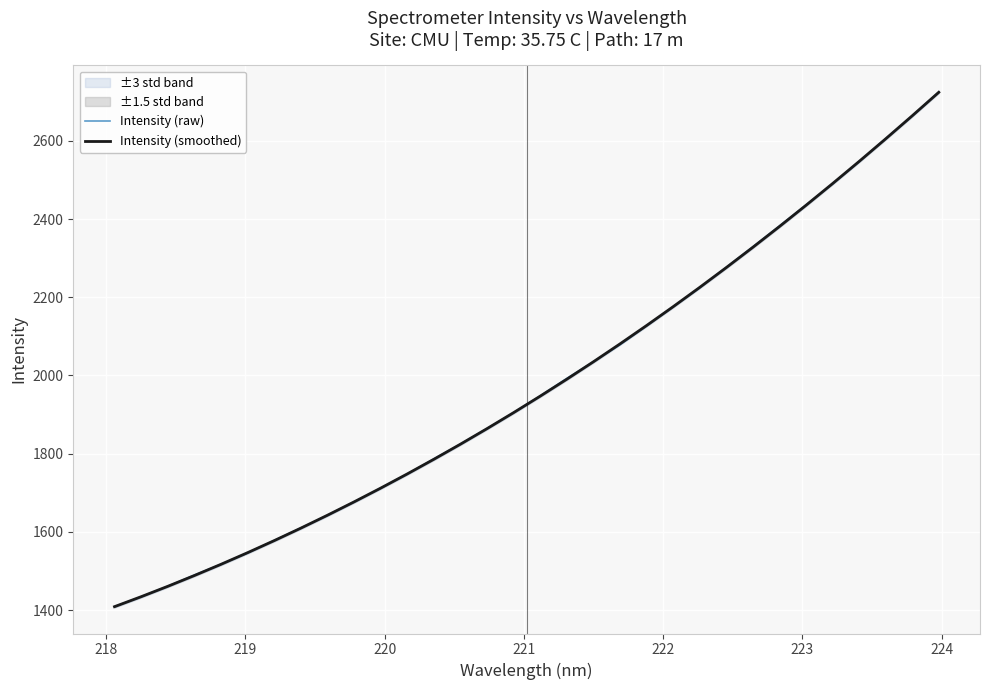

True or false: Intensity (raw) has more than 2 points higher than both neighbors.

False